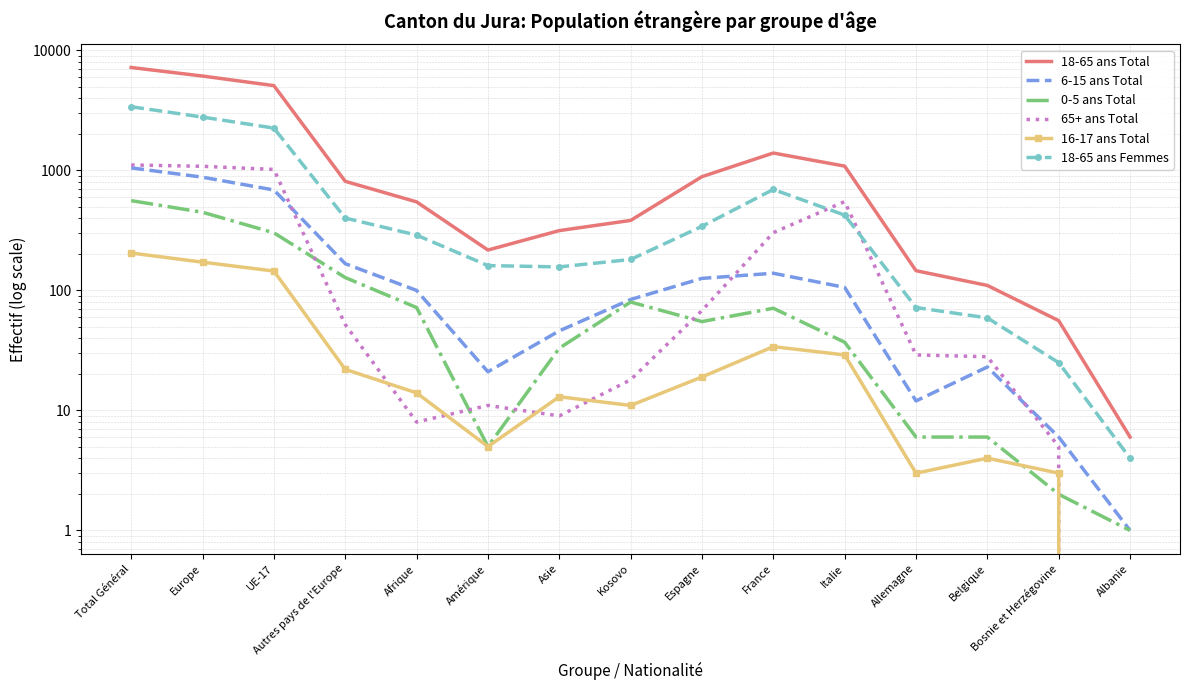

Between Amérique and Europe, which is larger?

Europe